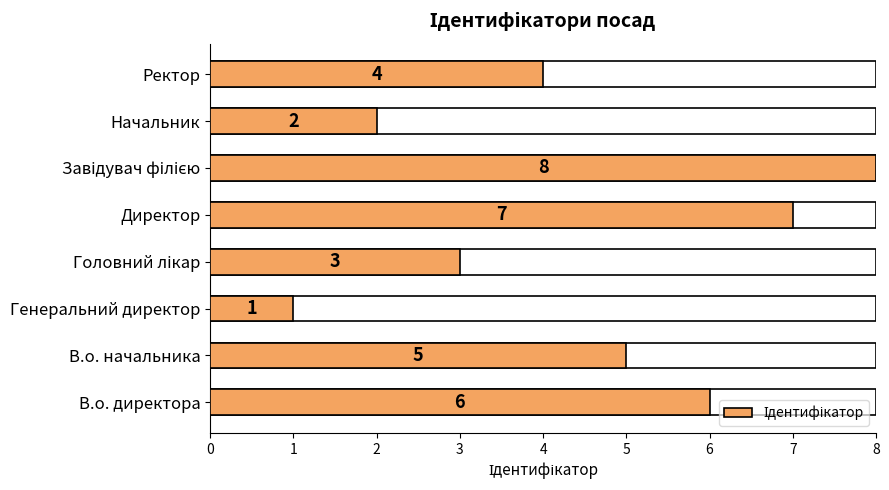

What is the sum of all values?

36